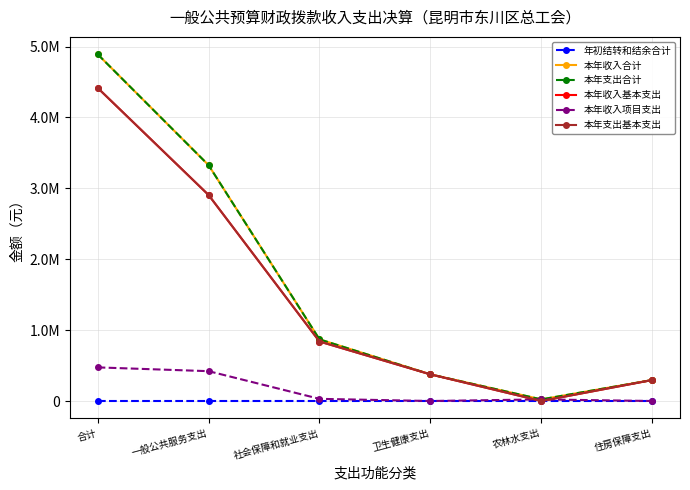

What is the difference between the highest and lowest values at 卫生健康支出?

375864.4